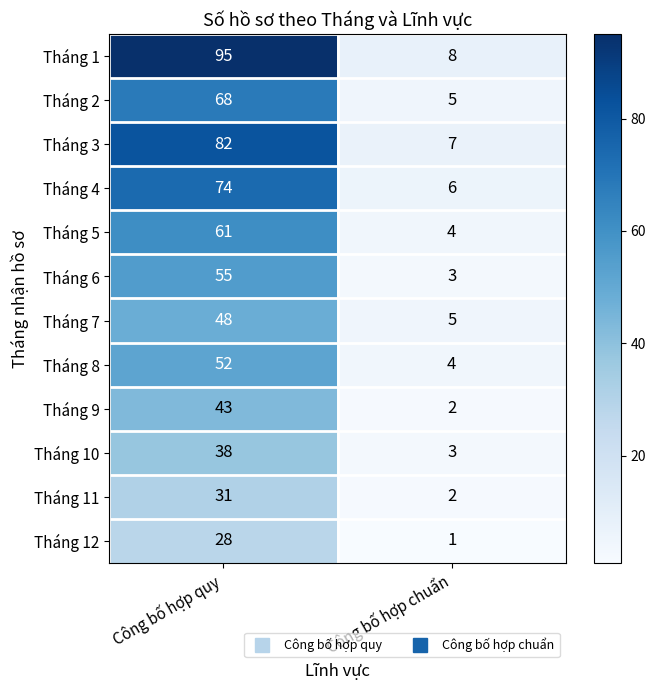

Which series has the largest total across all categories?

Tháng 1